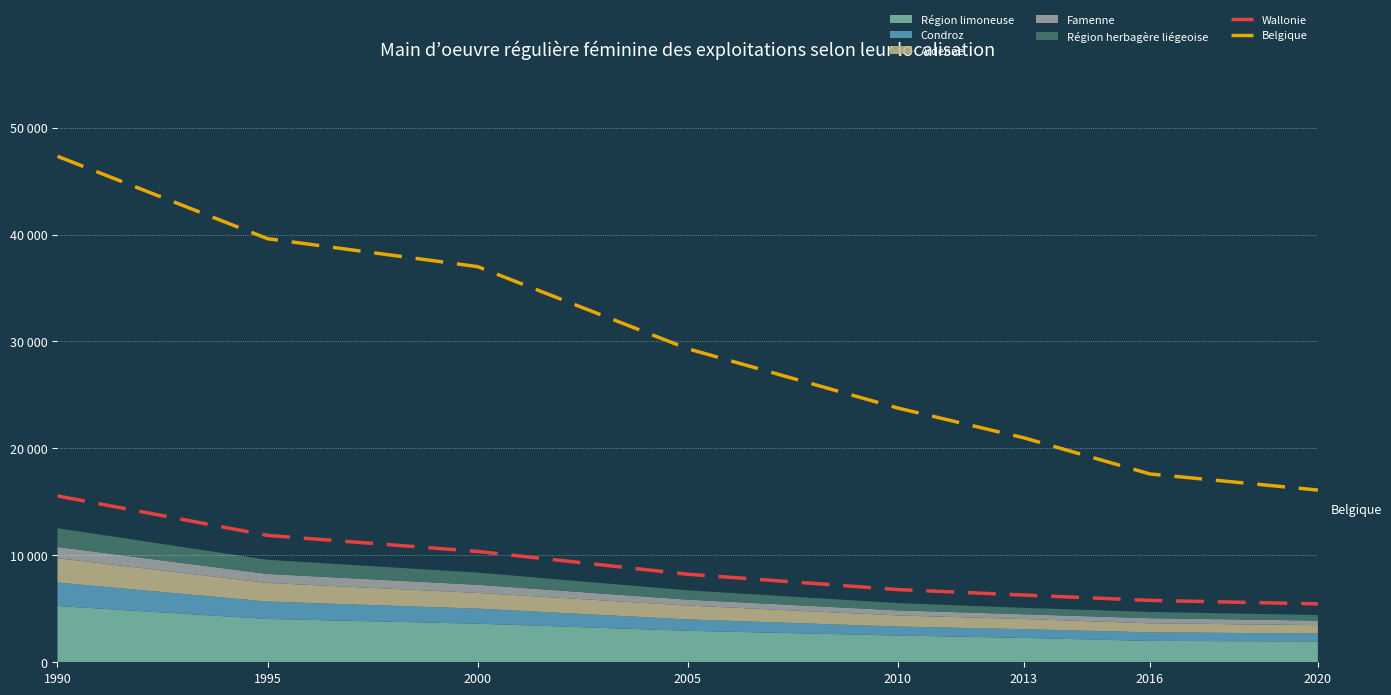

What is the smallest value displayed?

5464